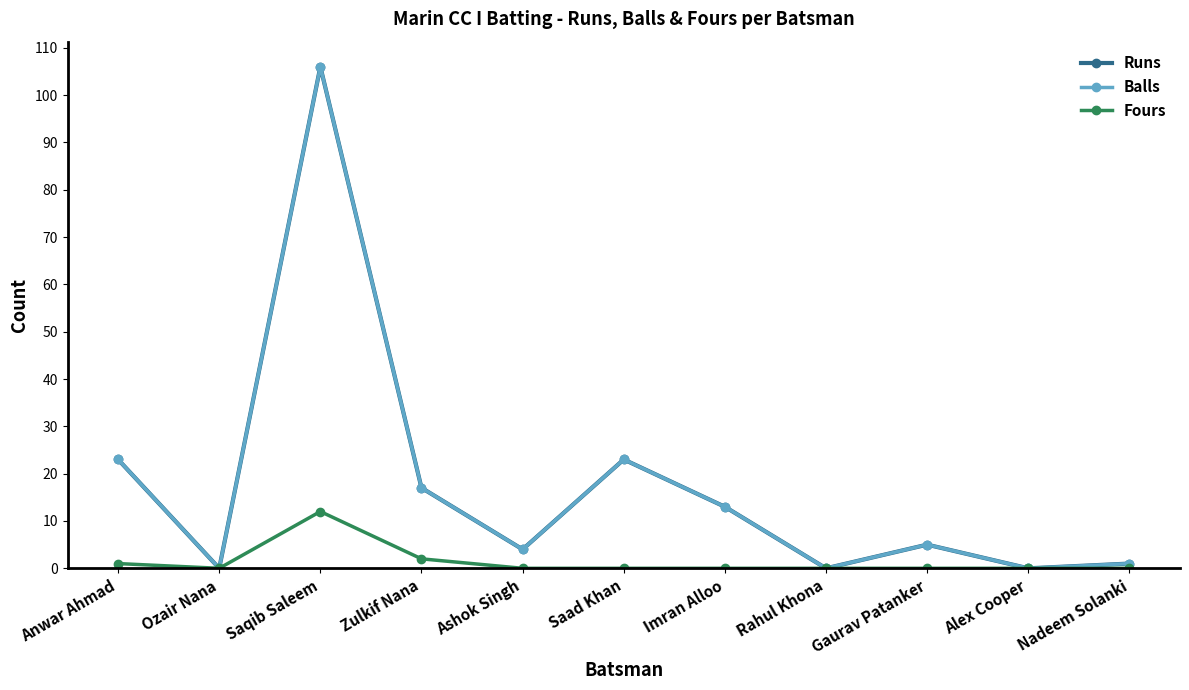

Does the chart have visible grid lines?

No